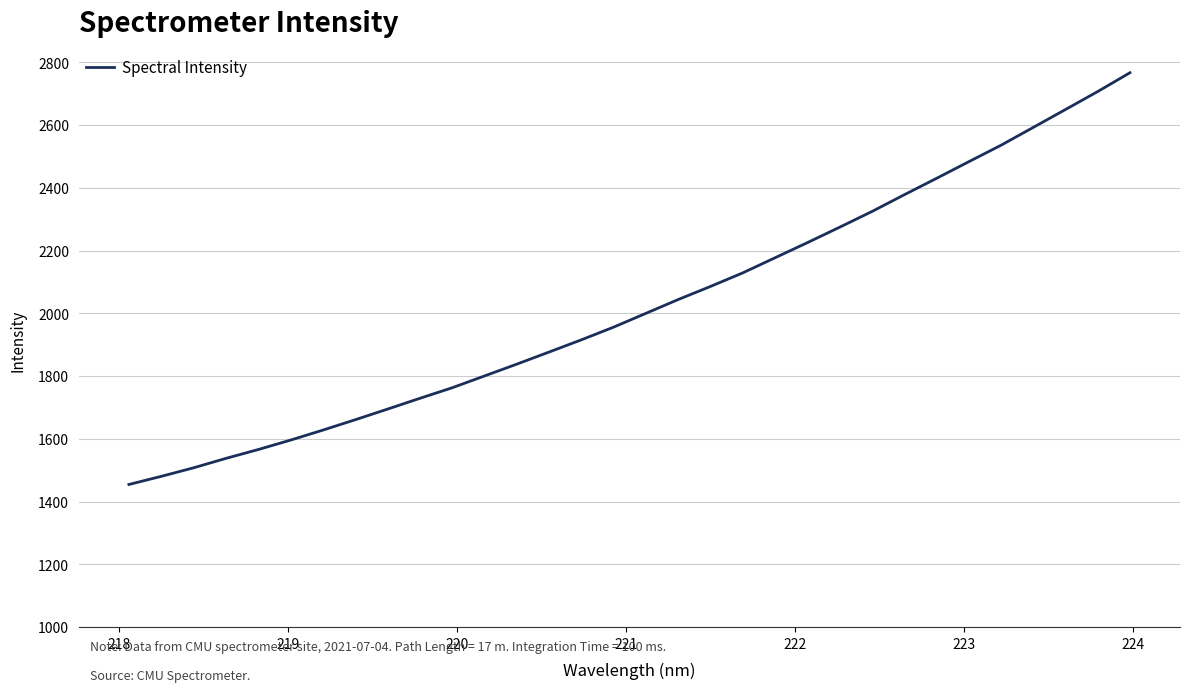

What is the greatest value displayed?

2767.2